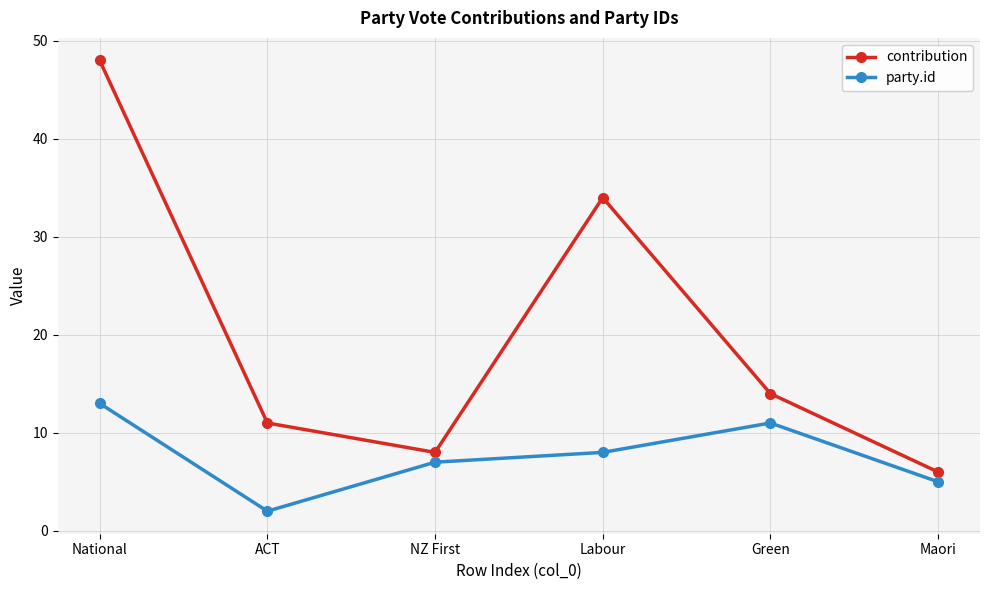

What is the difference between the party.id values at Green and Maori?

6